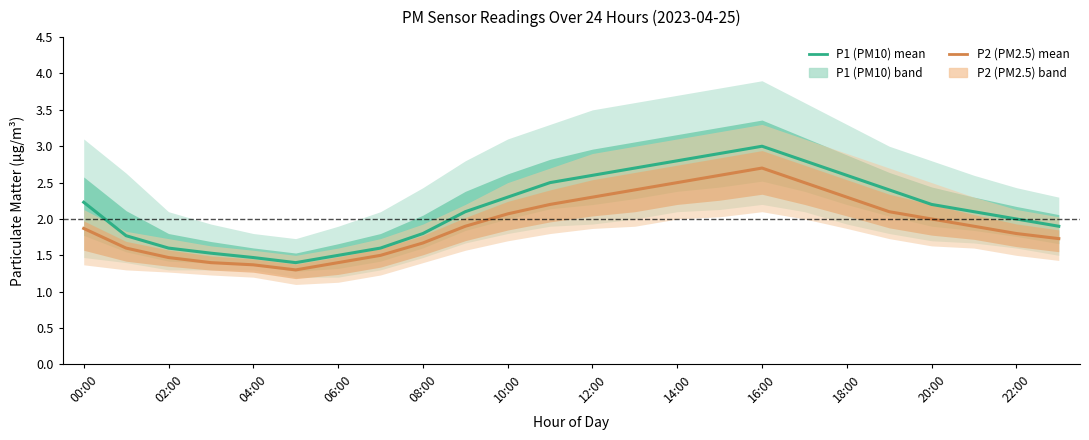

Is the value of P2 (PM2.5) mean at 22:00 greater than the value of P1 (PM10) mean at 14:00?

Yes